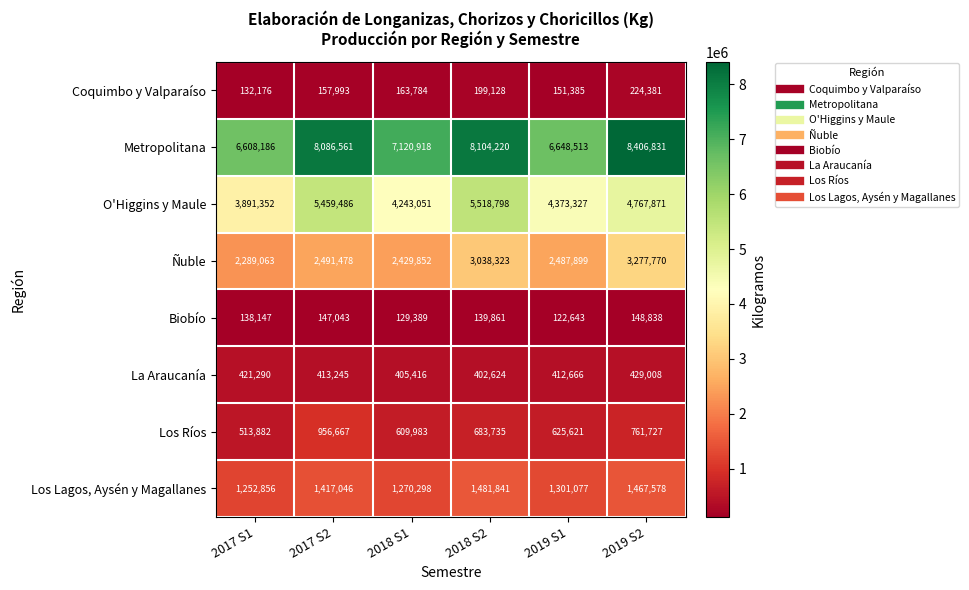

At how many categories does at least one series exceed 4232284?

6